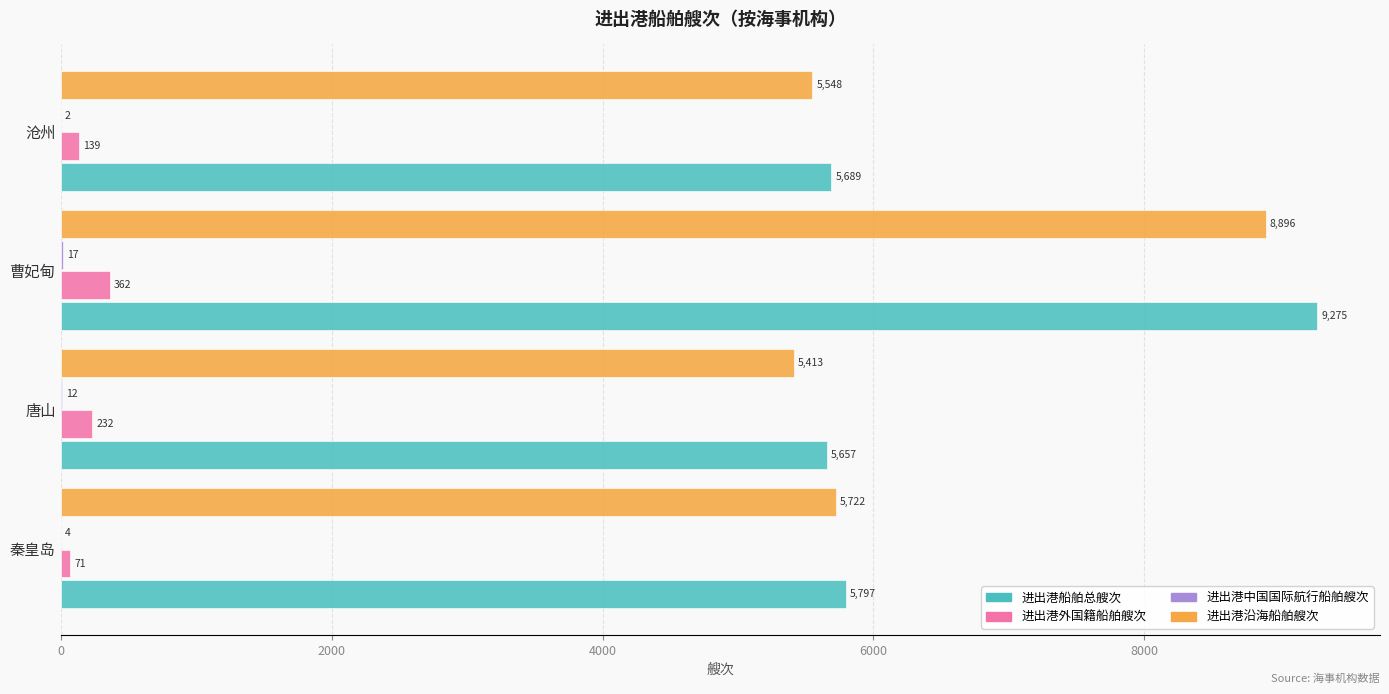

Is it true that 进出港船舶总艘次 equals 5797 at 秦皇岛?

True